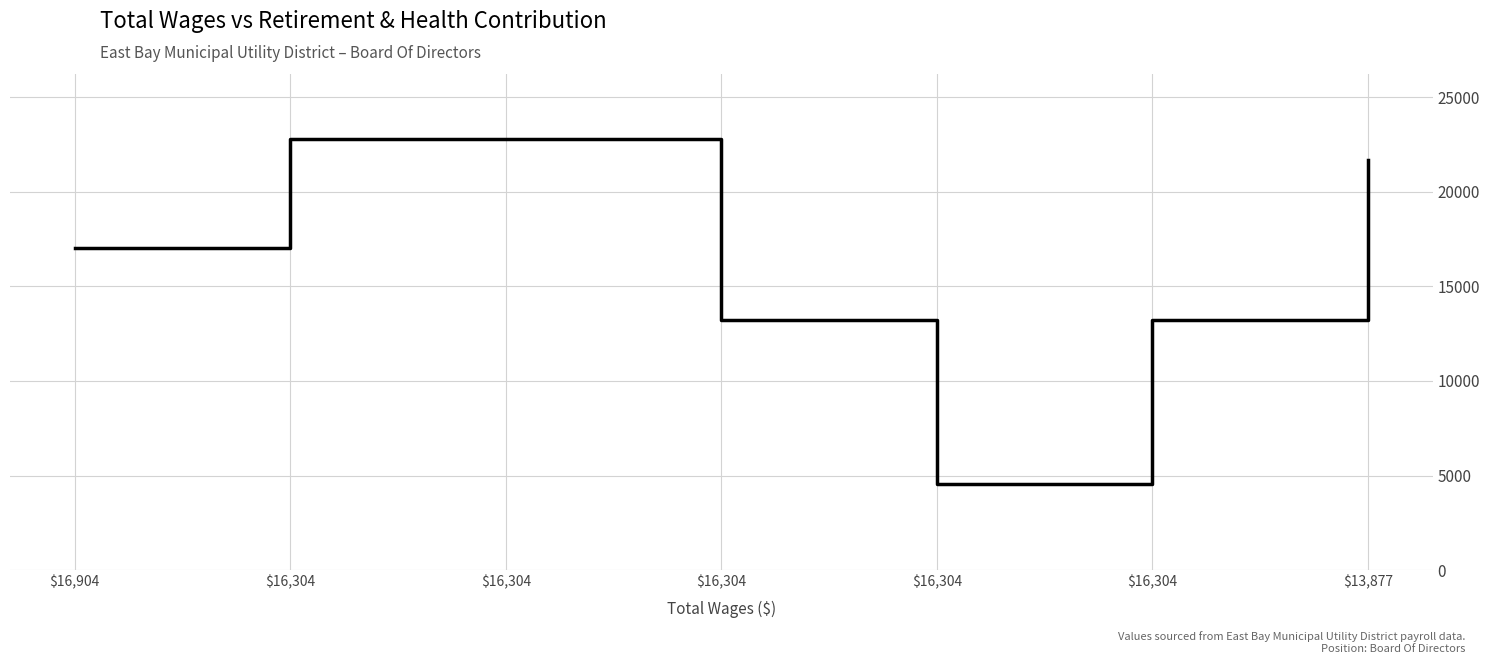

Is it true that the value at $13,877 is 21655?

True